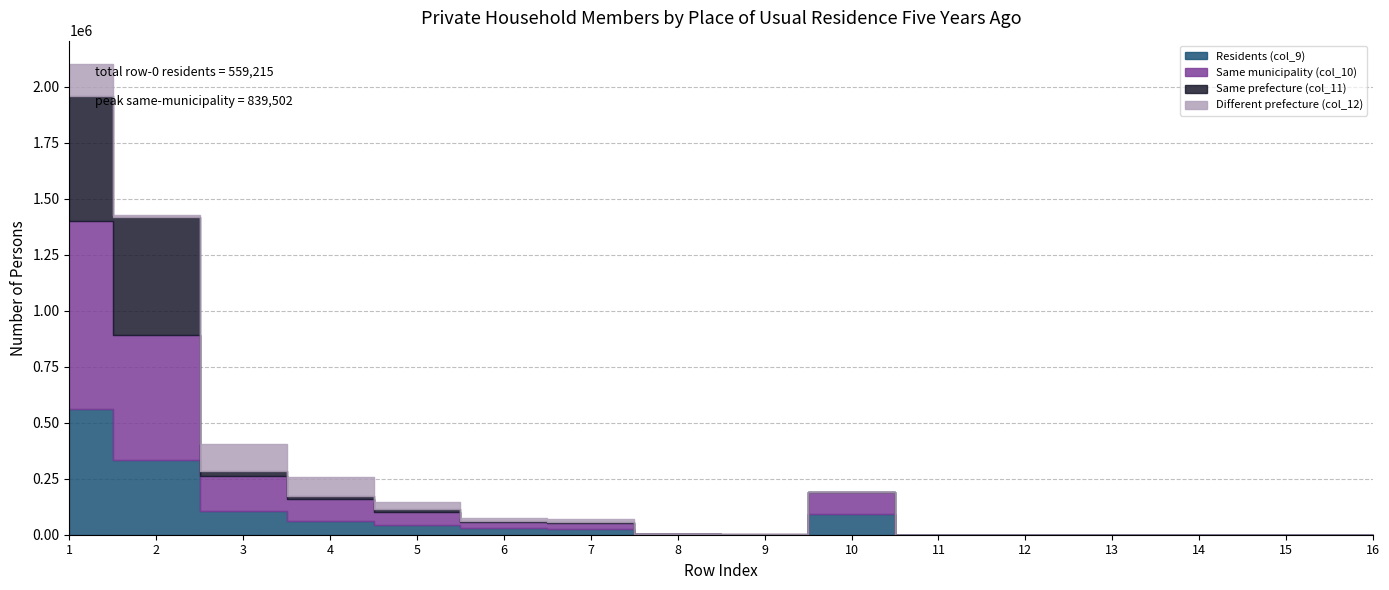

True or false: Different prefecture (col_12) has more than 0 interior local peaks.

True